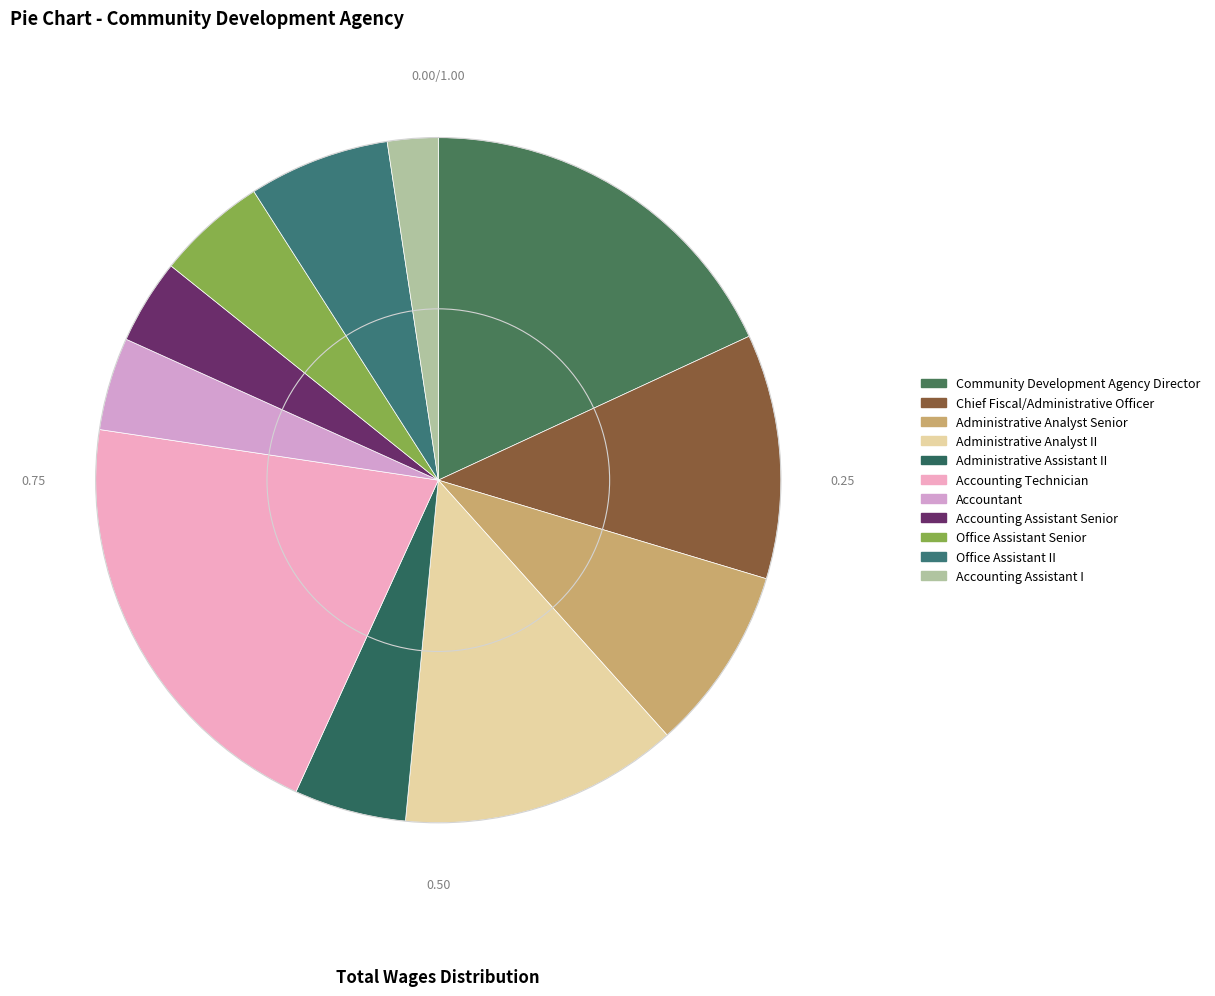

Approximately how many times larger is the value at Chief Fiscal/Administrative Officer compared to Community Development Agency Director?

0.6